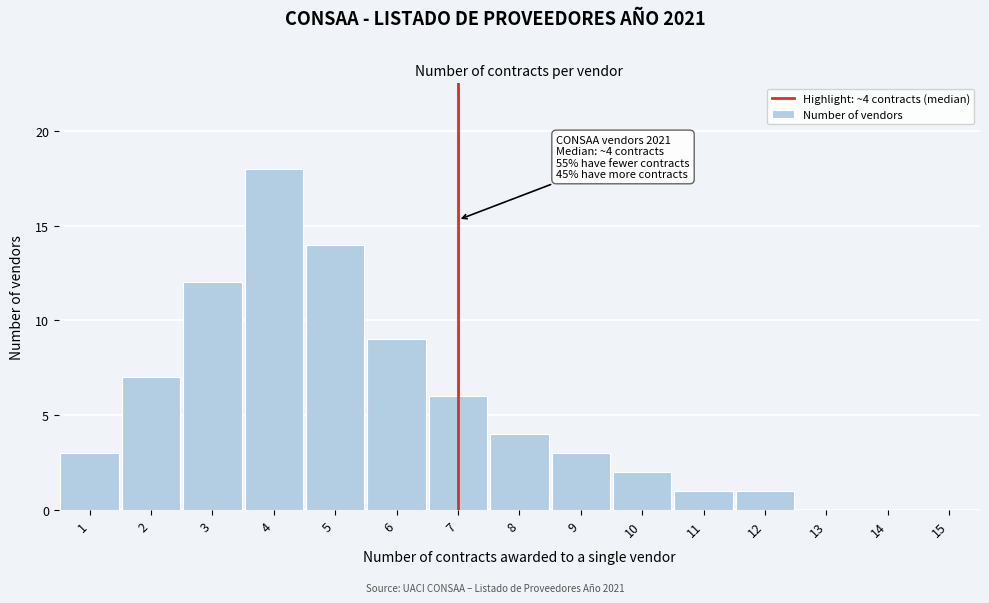

Reading left to right, transcribe all the data shown in this chart.

1=3	2=7	3=12	4=18	5=14	6=9	7=6	8=4	9=3	10=2	11=1	12=1	13=0	14=0	15=0